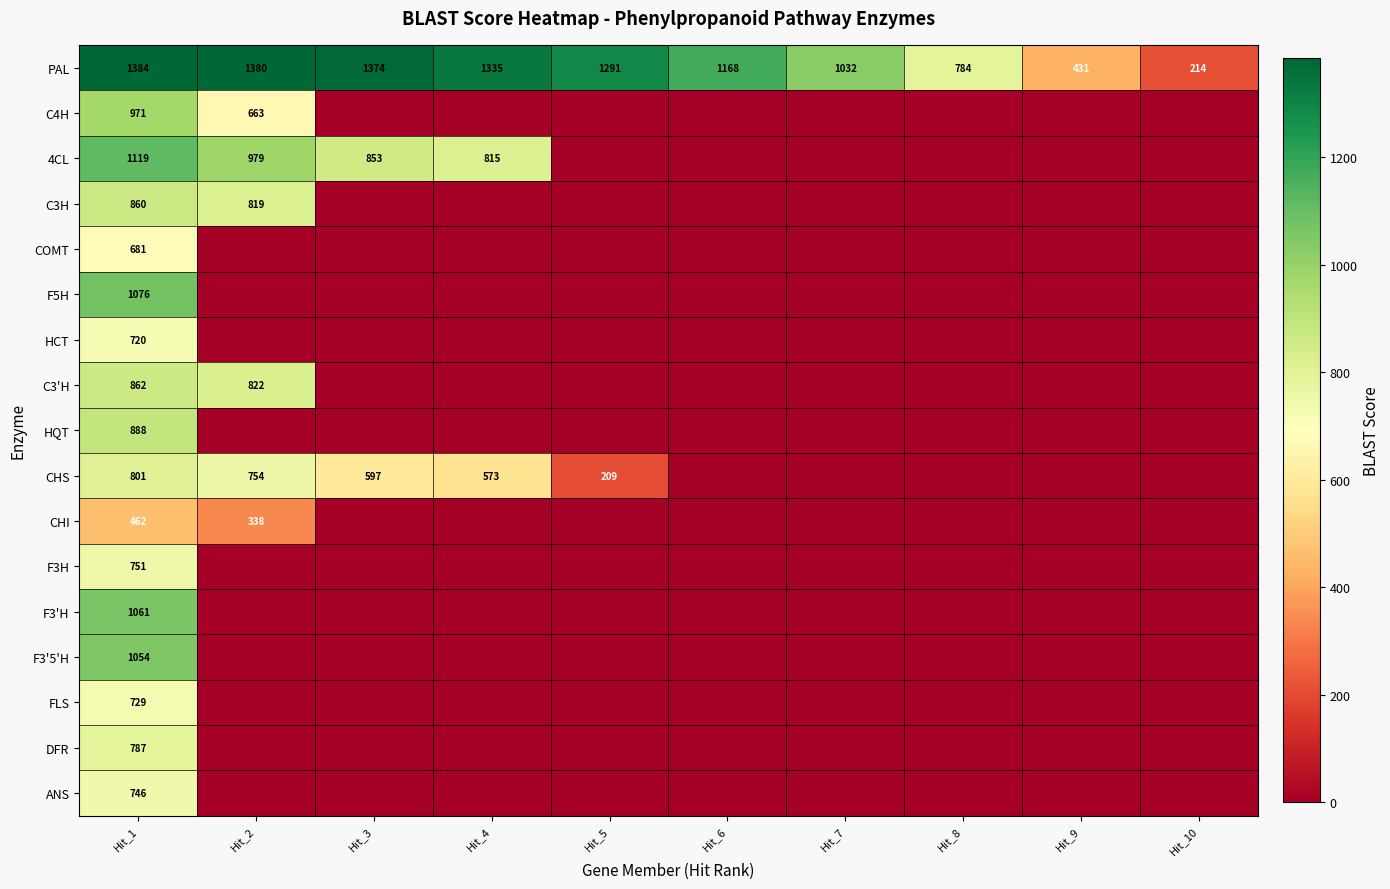

What is the greatest value displayed?

1384